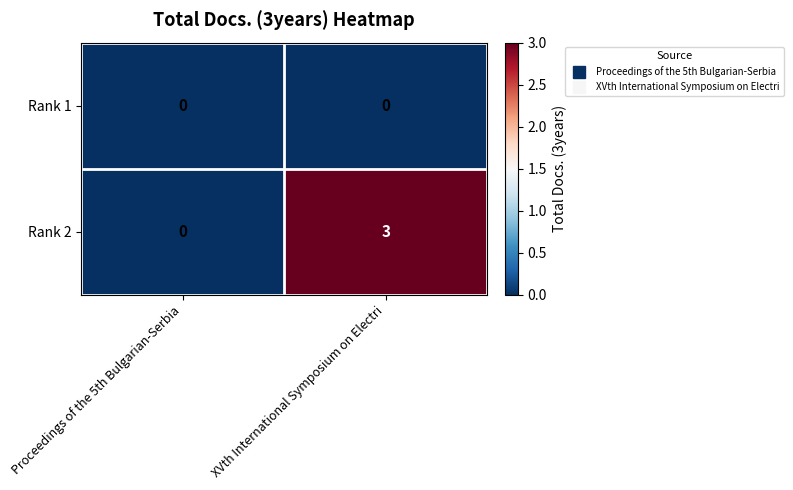

Rank the series by their average value, from lowest to highest.

Rank 1, Rank 2